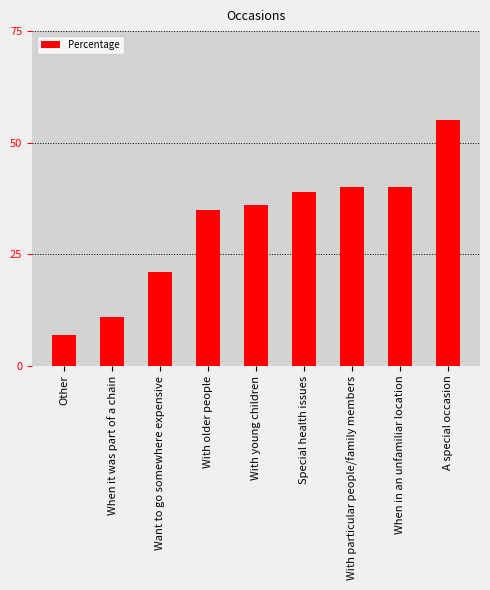

The chart shows a value of 17 at With particular people/family members. True or false?

False